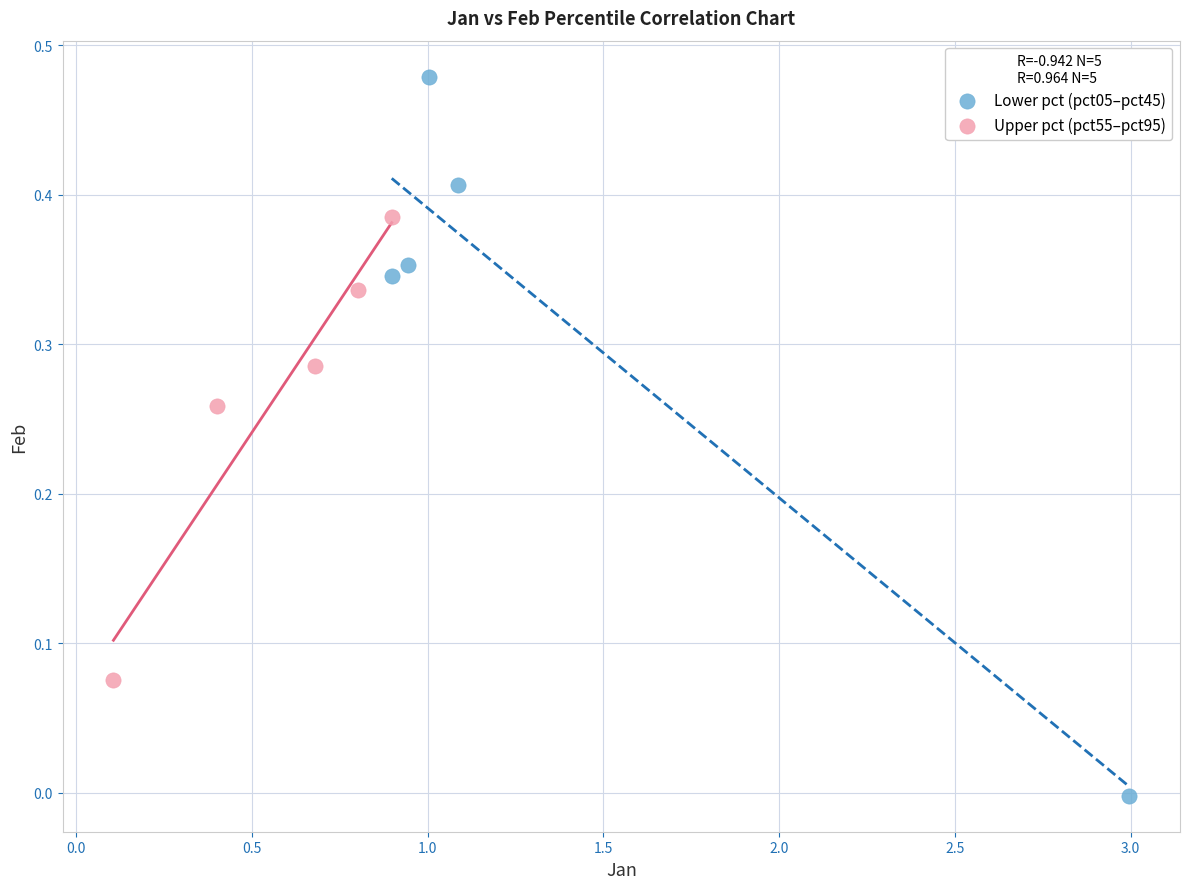

Which series reaches the minimum Y coordinate?

Lower pct (pct05–pct45)